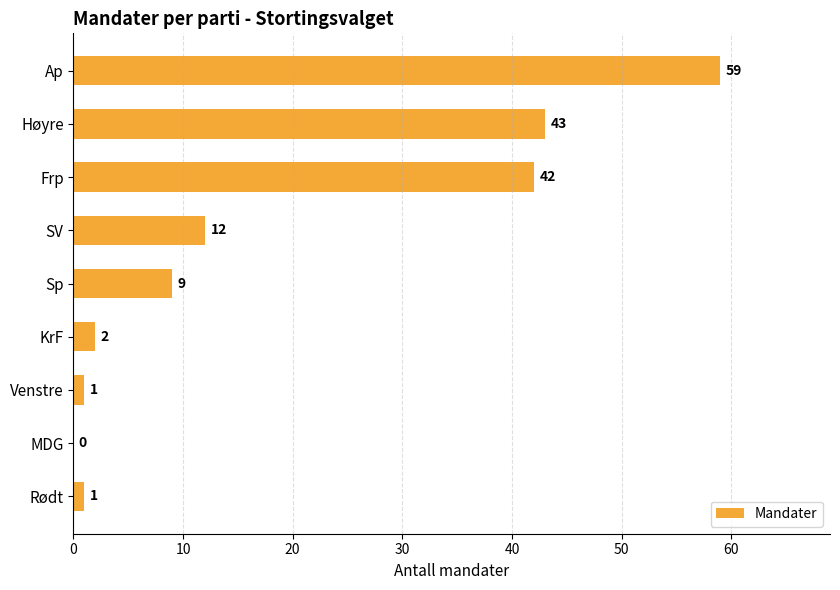

What is the sum of all values?

169